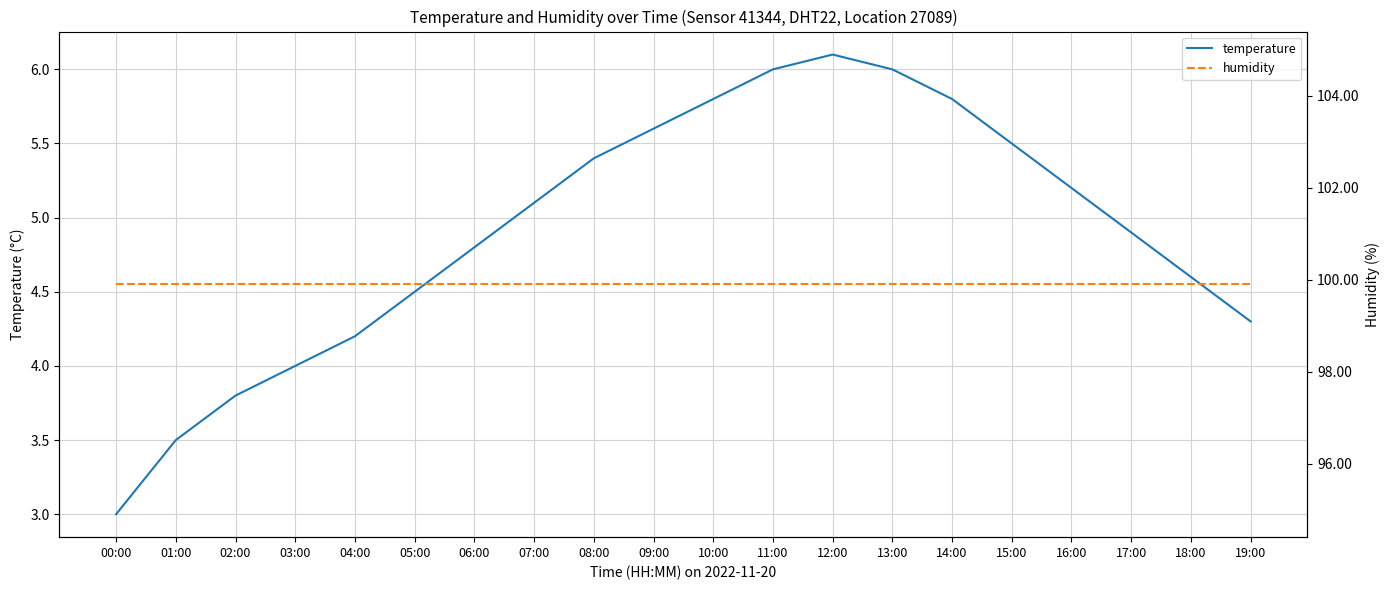

Reading left to right, extract all data points from this chart.

temperature: 3.0	3.5	3.8	4.0	4.2	4.5	4.8	5.1	5.4	5.6	5.8	6.0	6.1	6.0	5.8	5.5	5.2	4.9	4.6	4.3
humidity: 99.9	99.9	99.9	99.9	99.9	99.9	99.9	99.9	99.9	99.9	99.9	99.9	99.9	99.9	99.9	99.9	99.9	99.9	99.9	99.9